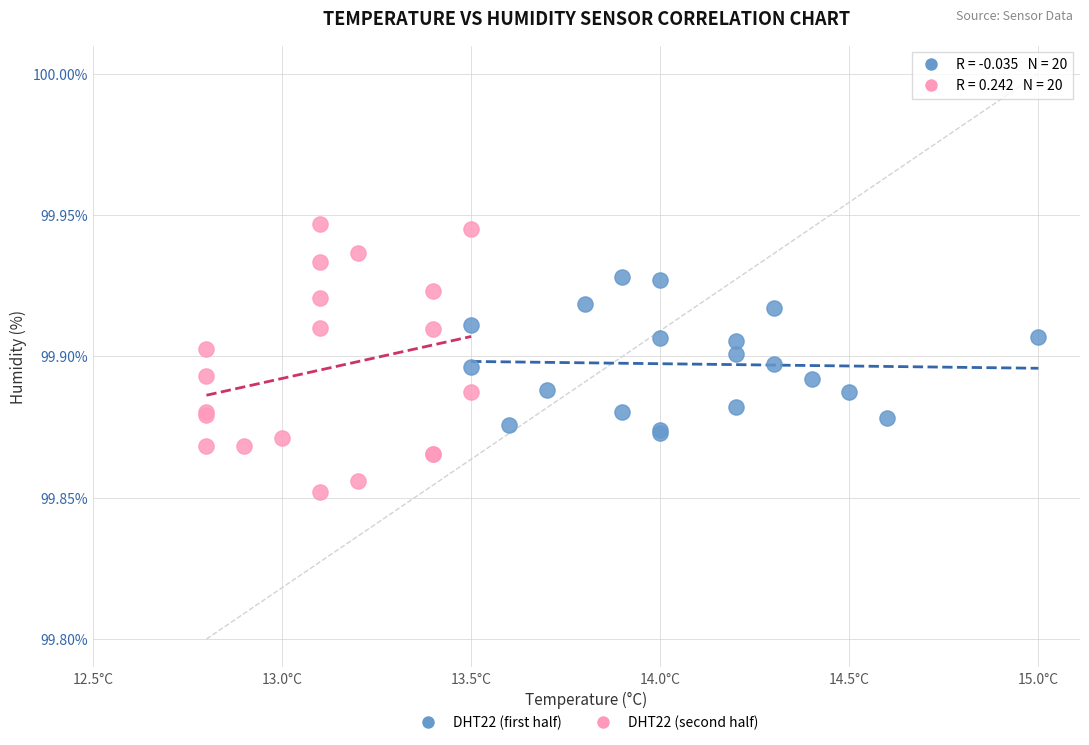

Which series reaches the maximum Y coordinate?

DHT22 (second half)